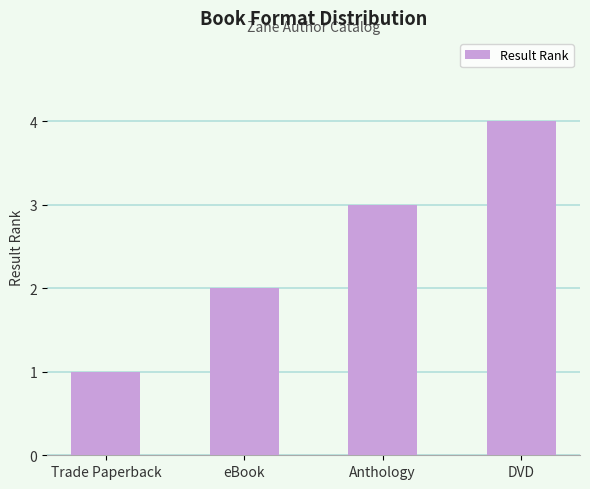

What is the approximate value at DVD?

4